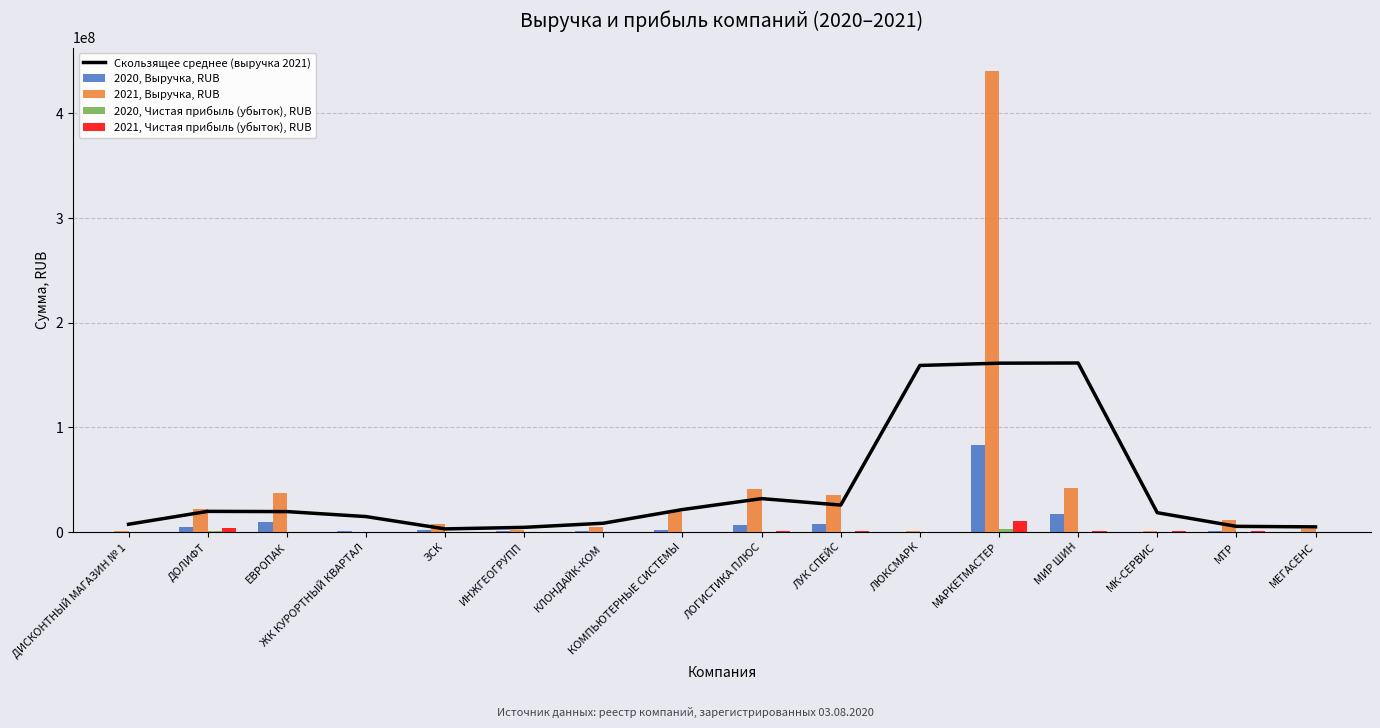

At which label does 2020, Чистая прибыль (убыток), RUB first exceed 132000?

ДОЛИФТ